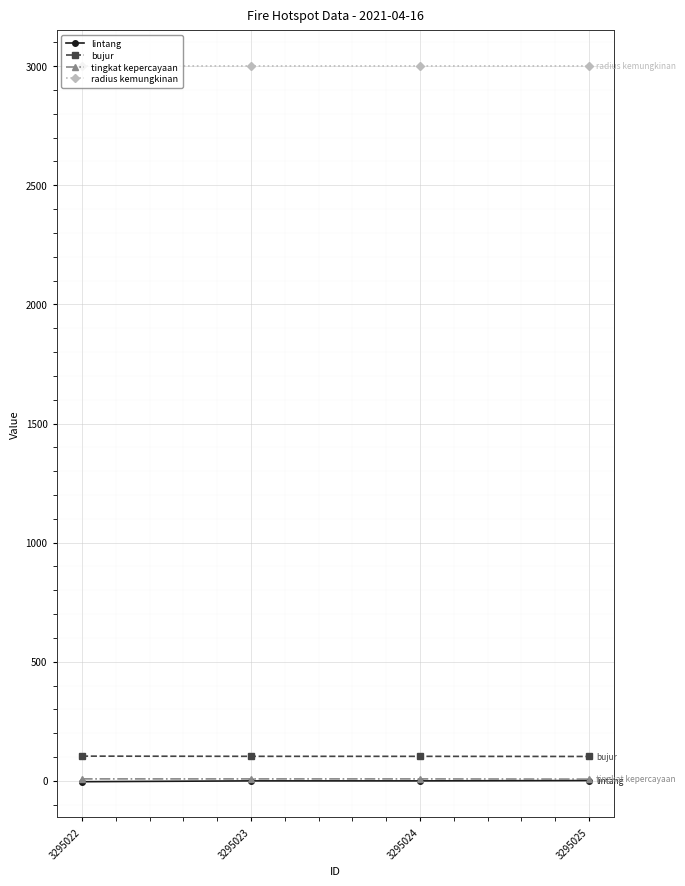

What is the value of the lintang point at the 3rd from the left?

-0.3